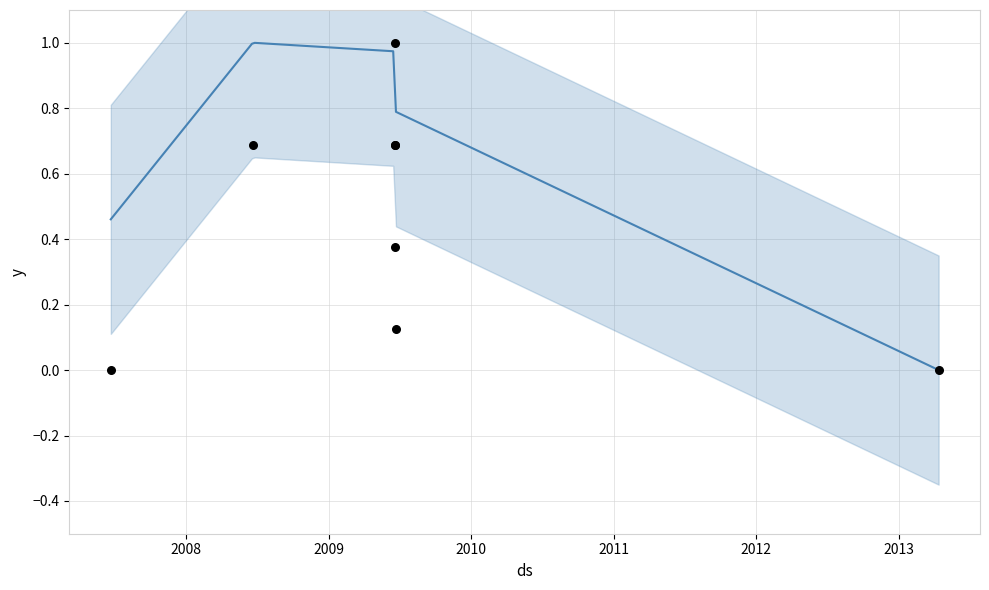

Between 2009-06-19 and 2013-04-13, which is larger?

2009-06-19